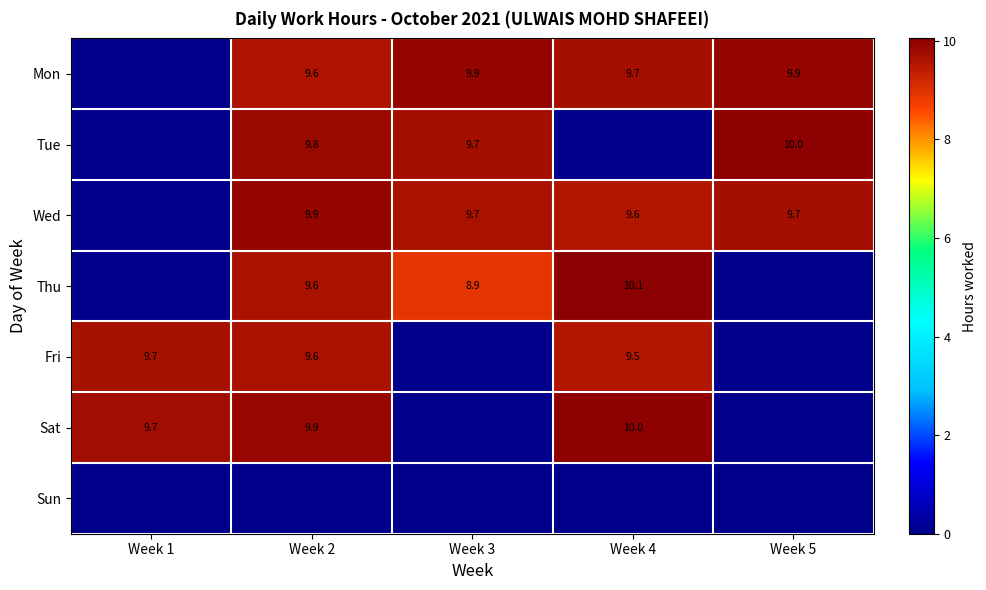

The value of Sat at Week 1 is 9.7. True or false?

True